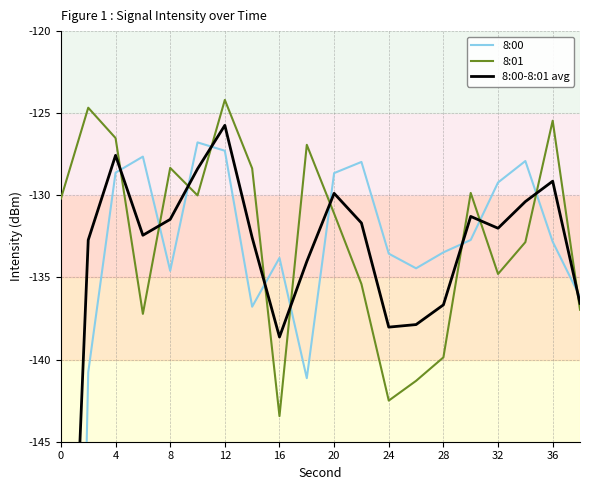

Is the value of 8:00 at 32 greater than the value of 8:01 at 15?

No